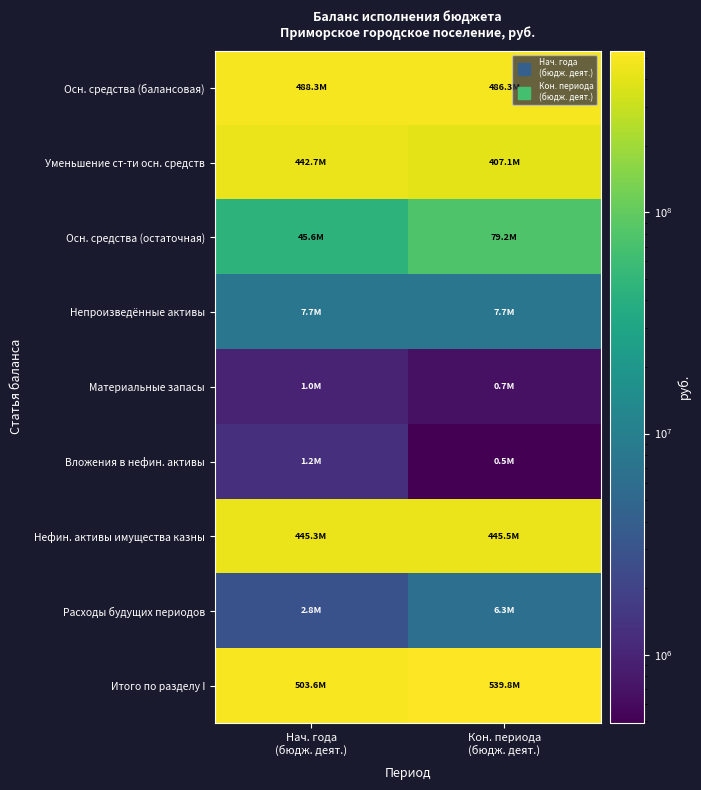

Reading left to right, list all the values displayed in this chart.

Осн. средства (балансовая): Нач. года
(бюдж. деят.)=488337182.9	Кон. периода
(бюдж. деят.)=486308734.6
Уменьшение ст-ти осн. средств: Нач. года
(бюдж. деят.)=442694397.6	Кон. периода
(бюдж. деят.)=407132233.1
Осн. средства (остаточная): Нач. года
(бюдж. деят.)=45642785.3	Кон. периода
(бюдж. деят.)=79176501.5
Непроизведённые активы: Нач. года
(бюдж. деят.)=7663209.6	Кон. периода
(бюдж. деят.)=7663209.6
Материальные запасы: Нач. года
(бюдж. деят.)=968082.2	Кон. периода
(бюдж. деят.)=678589.4
Вложения в нефин. активы: Нач. года
(бюдж. деят.)=1249500.0	Кон. периода
(бюдж. деят.)=490500.0
Нефин. активы имущества казны: Нач. года
(бюдж. деят.)=445252560.3	Кон. периода
(бюдж. деят.)=445516752.7
Расходы будущих периодов: Нач. года
(бюдж. деят.)=2837597.0	Кон. периода
(бюдж. деят.)=6282410.3
Итого по разделу I: Нач. года
(бюдж. деят.)=503613734.4	Кон. периода
(бюдж. деят.)=539807966.5